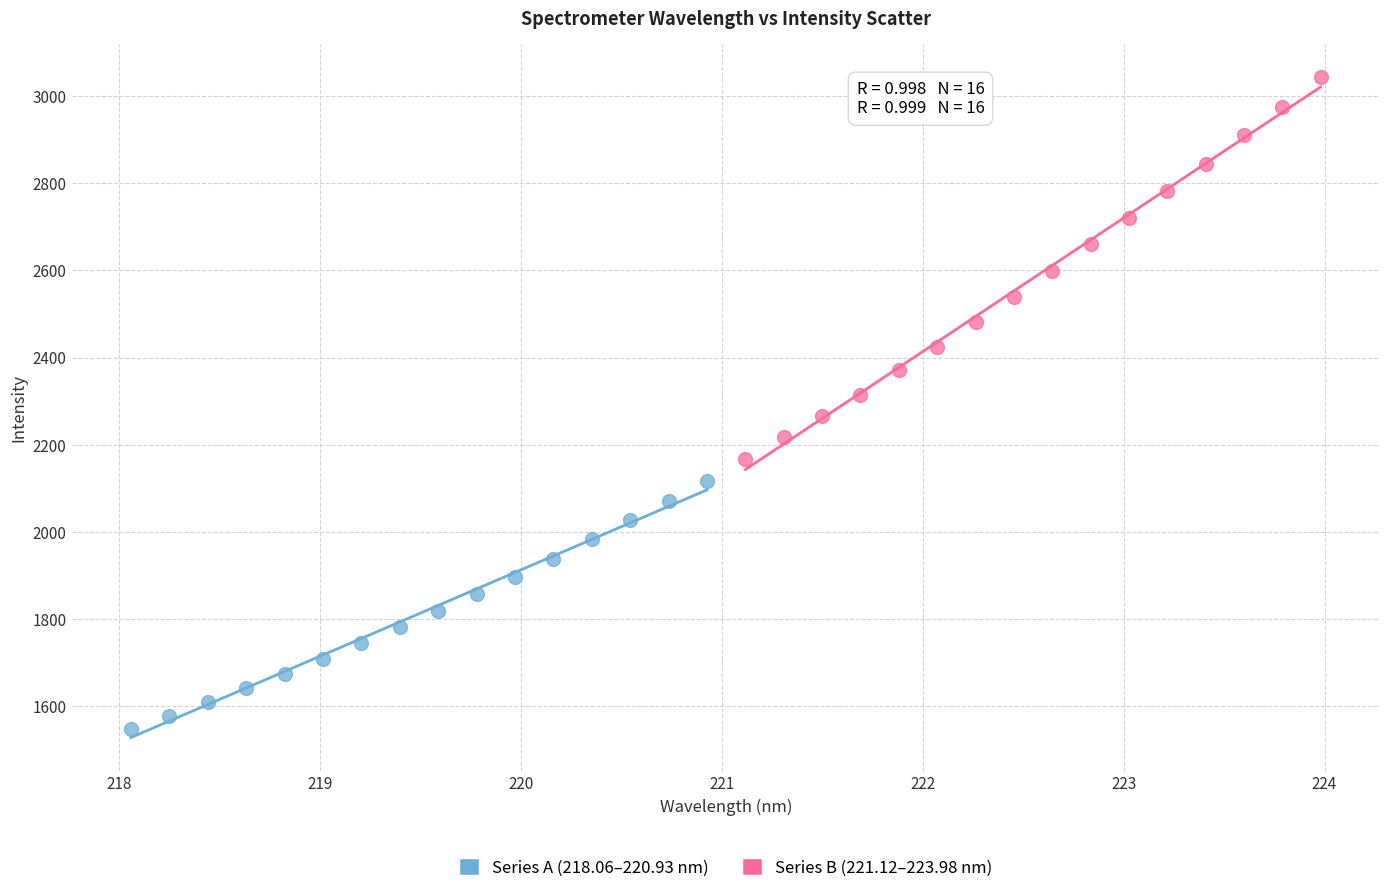

Which series has the widest spread of Y values?

Series B (221.12–223.98 nm)